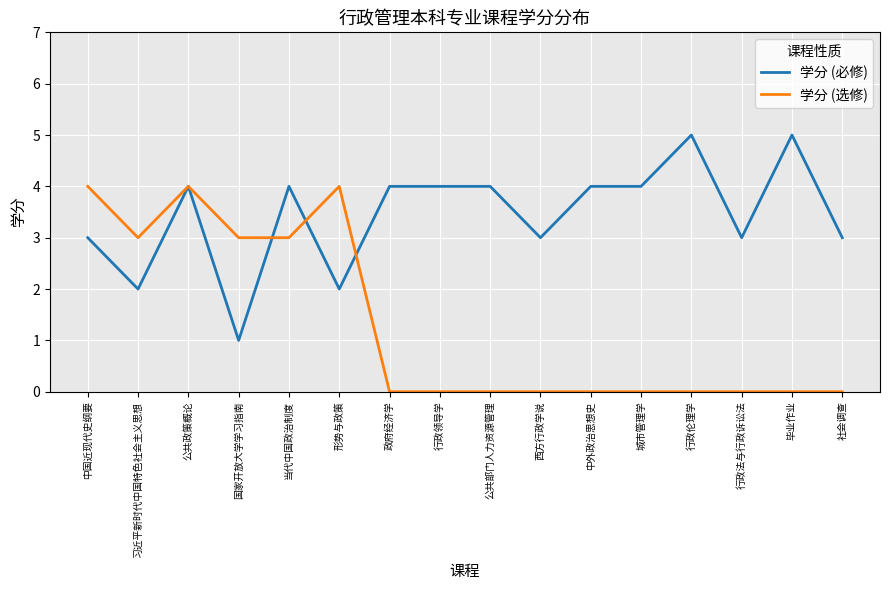

What are all the series names shown in the legend?

学分 (必修), 学分 (选修)